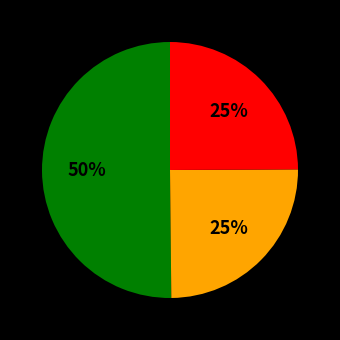

How many segments does this pie chart have?

3